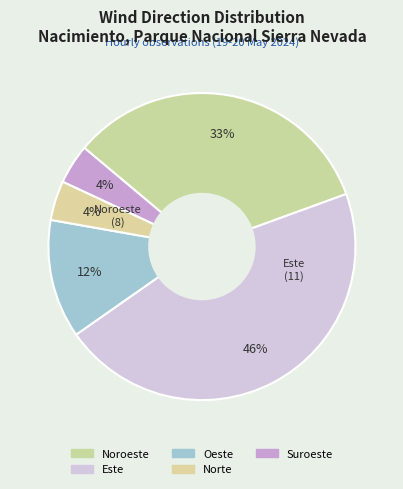

Which category has the biggest portion of the pie?

Este